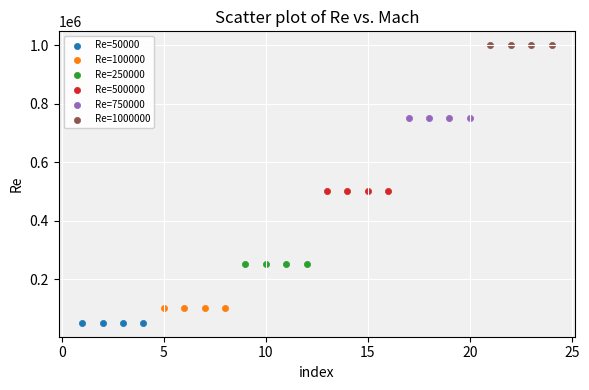

What are all the series names shown in the legend?

Re=50000, Re=100000, Re=250000, Re=500000, Re=750000, Re=1000000